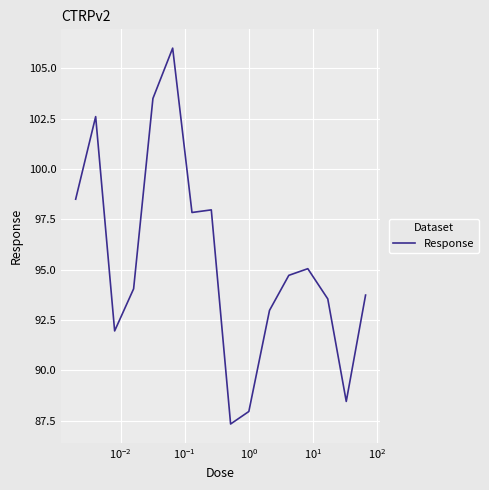

What is the smallest value displayed?

87.3